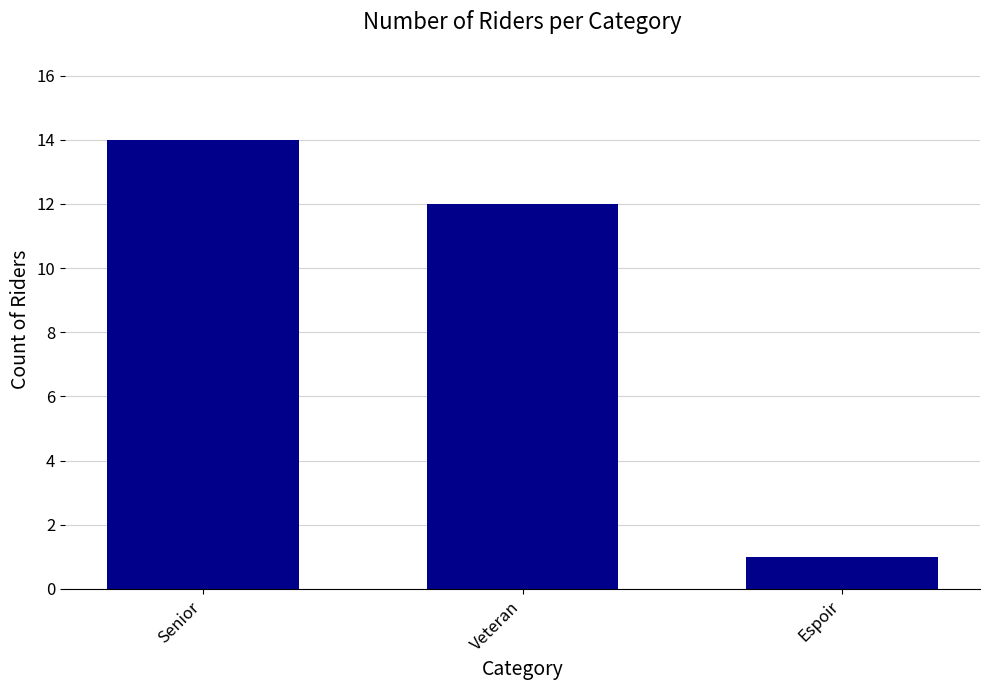

Are the bars horizontal?

No